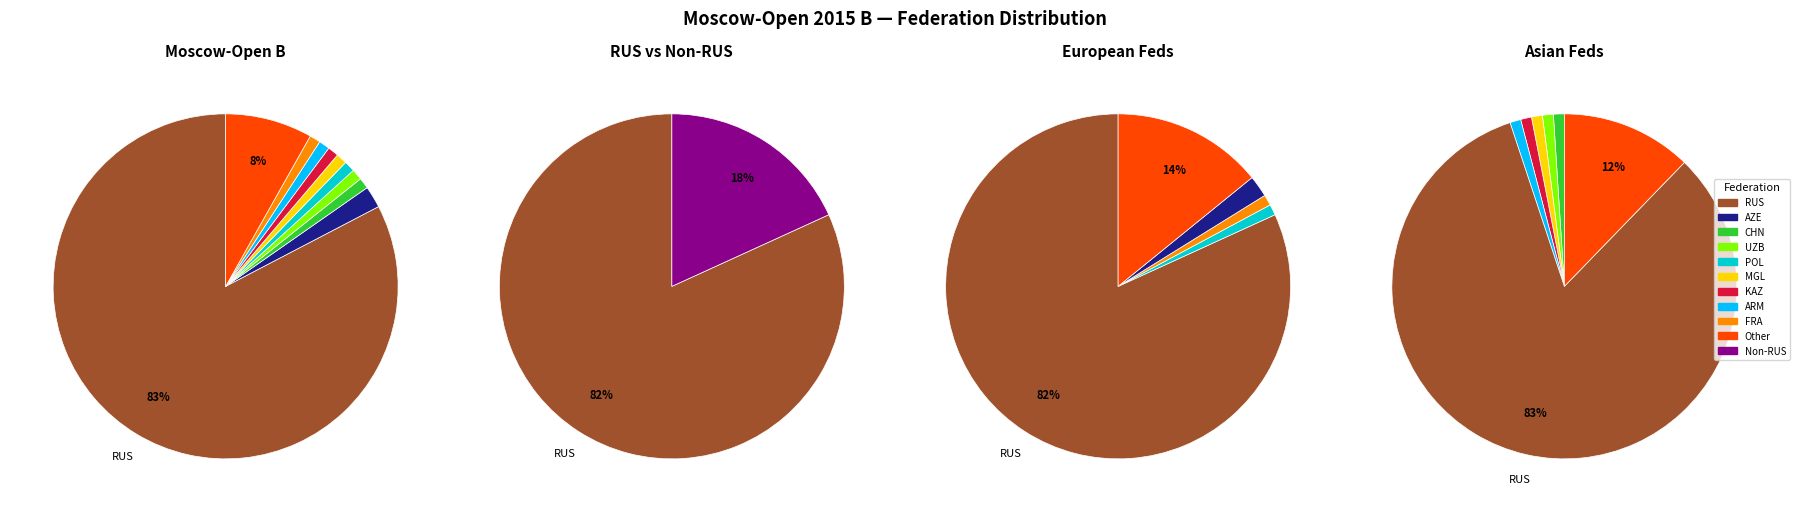

What percentage is the CHN slice, to the nearest percent?

1%